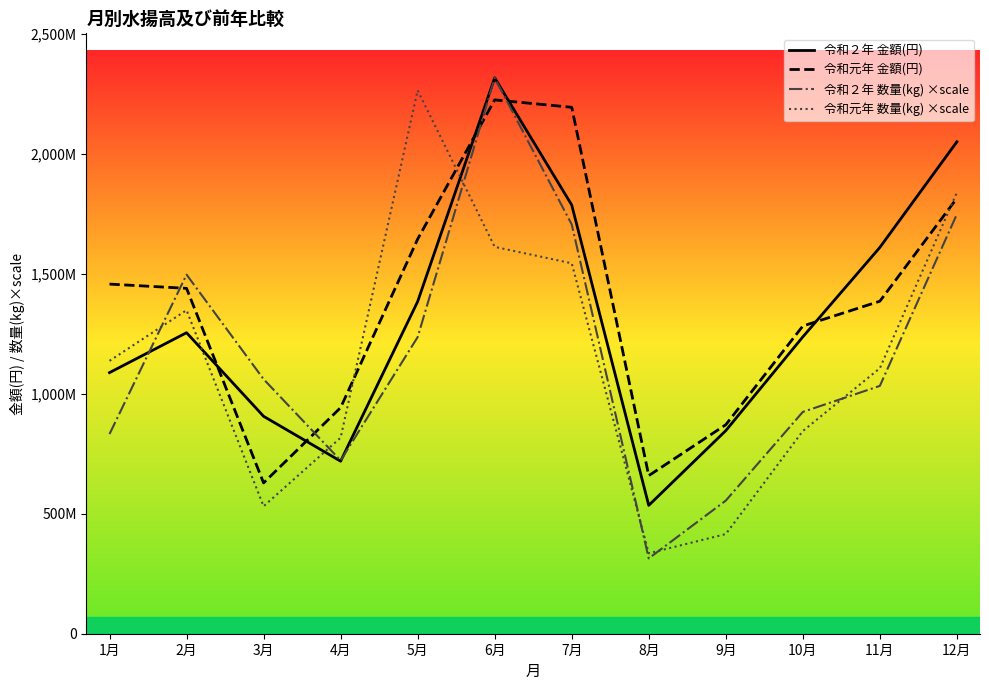

What is the label of the 10th point from the left?

10月